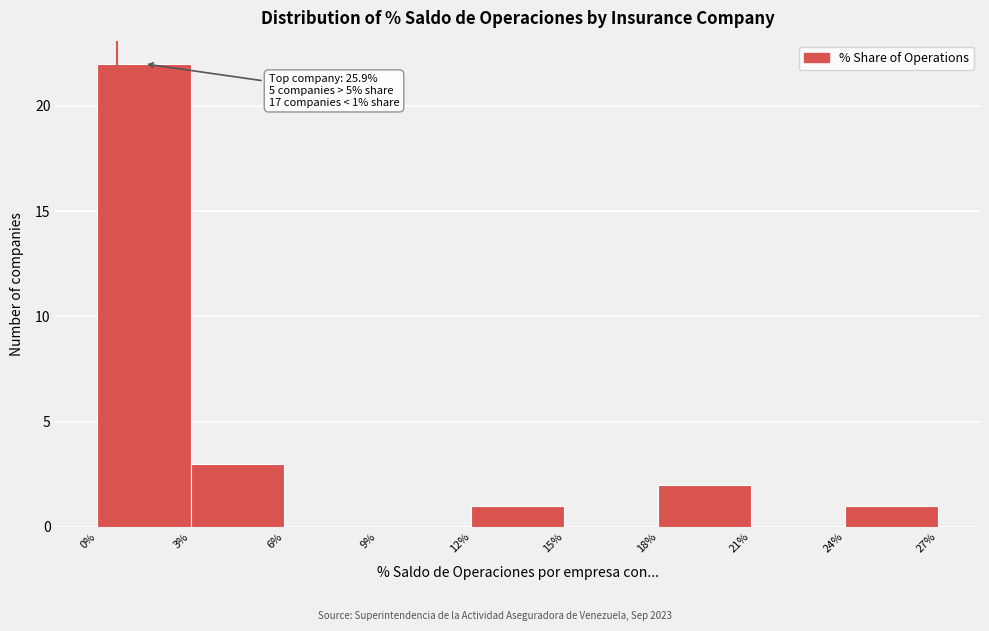

Over which range of the x-axis is the bar tallest?

0% to 3%